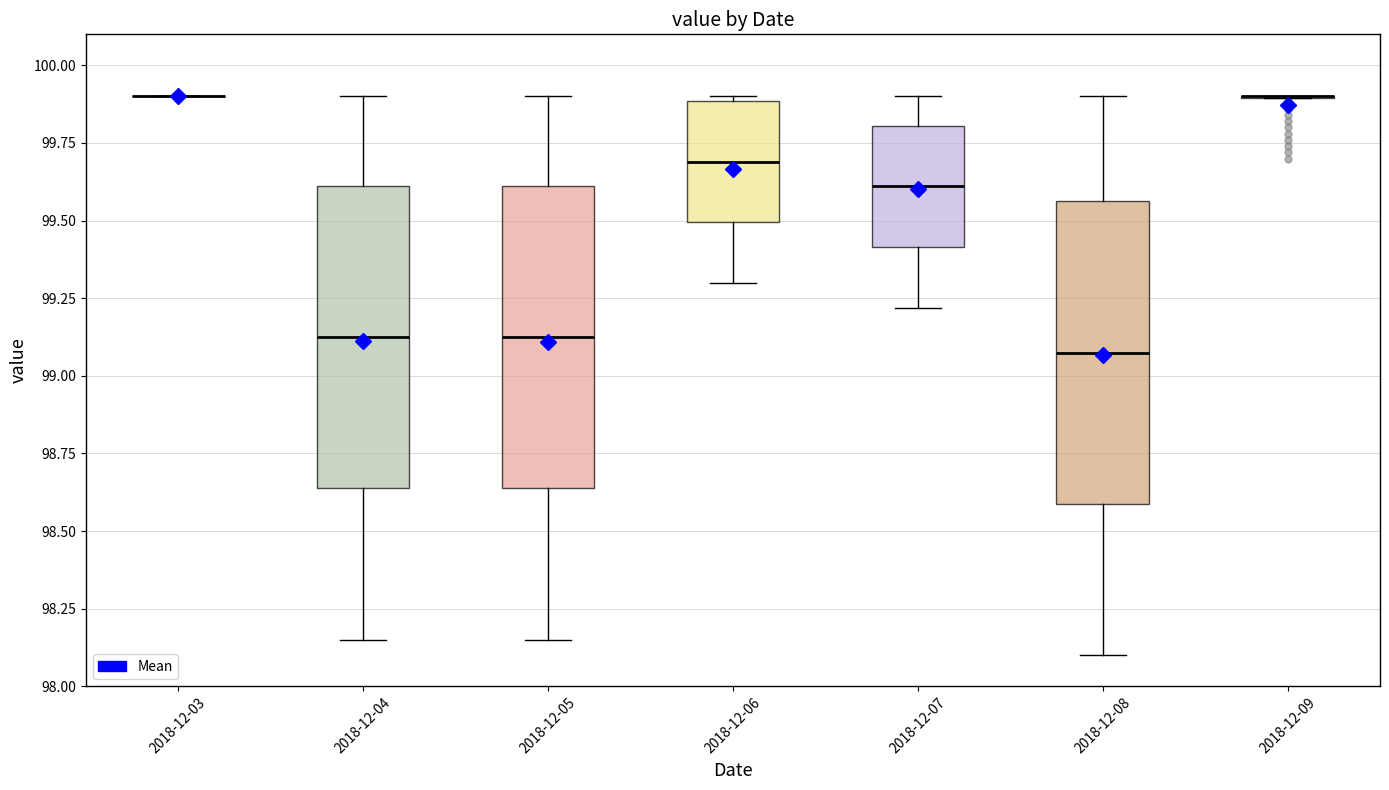

Where does the lower whisker of the box for 2018-12-07 end on the y-axis? The values are not printed on the chart, so give them approximately, as read against the axis.

99.20